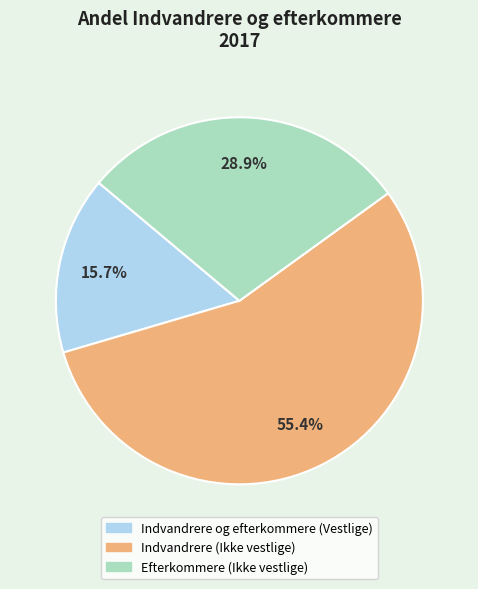

Which slice is the smallest?

Indvandrere og efterkommere (Vestlige)